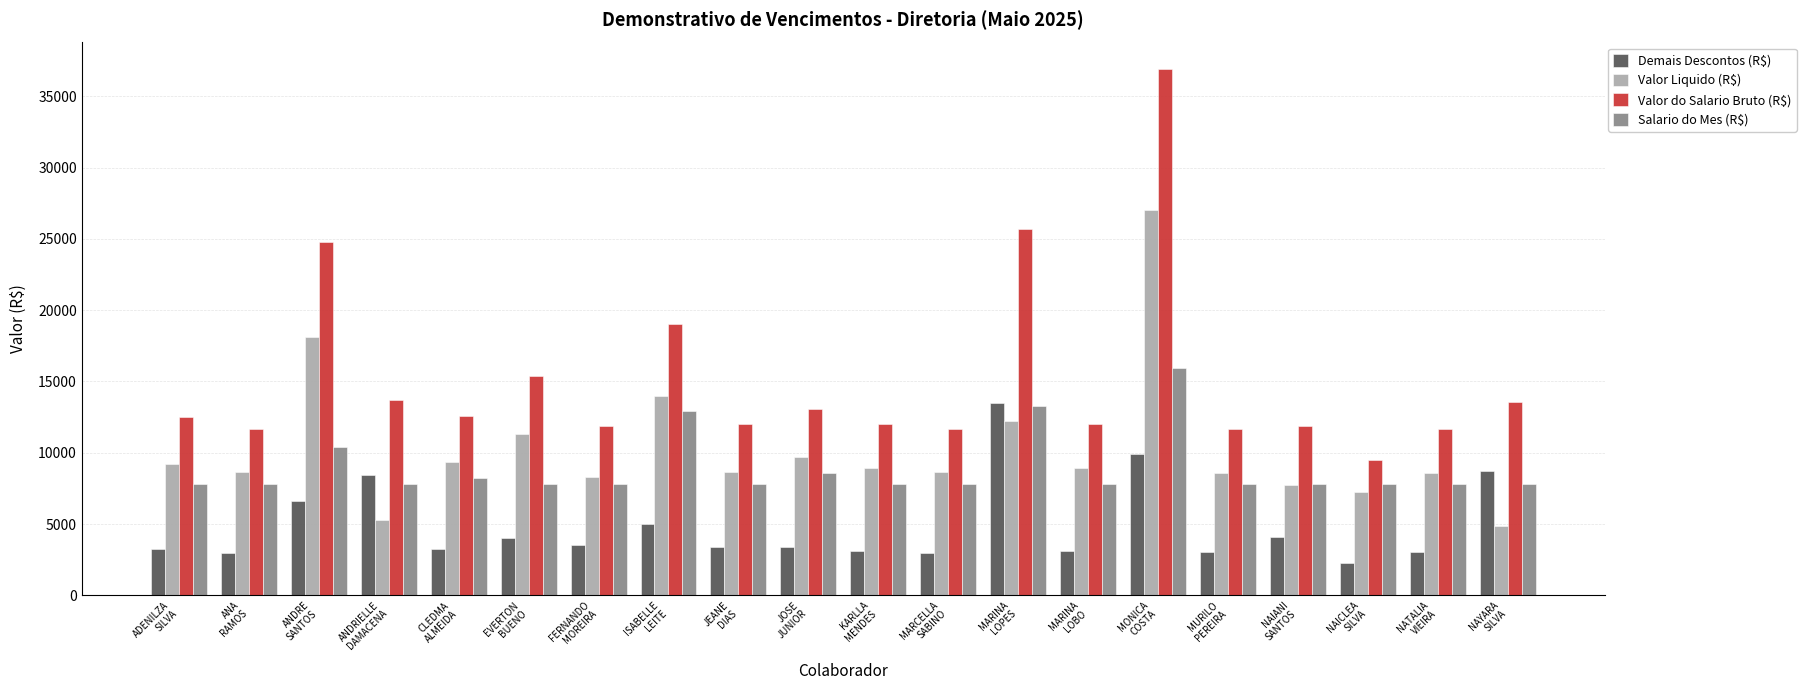

What is the value of the Valor do Salario Bruto (R$) bar at the 9th from the left?

12026.2